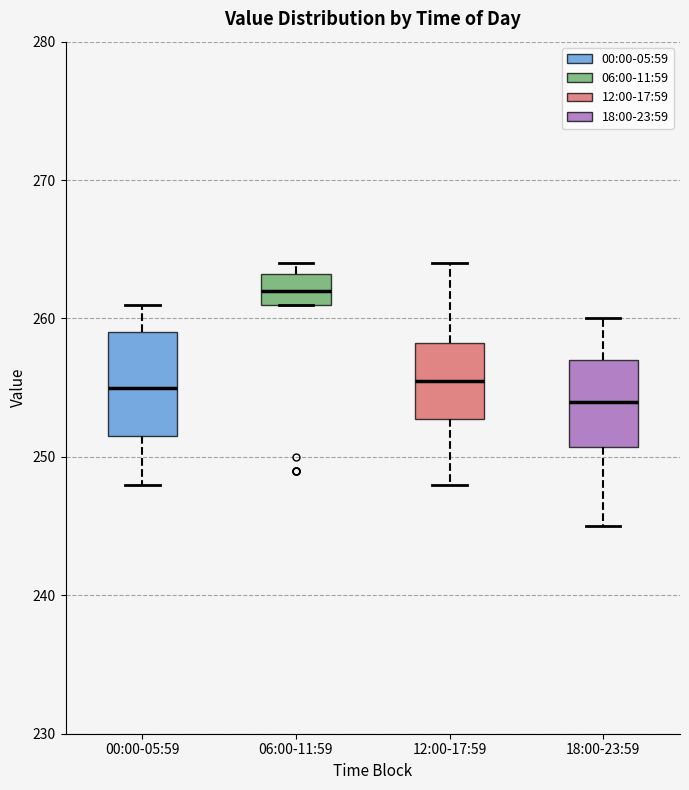

Comparing the boxes themselves (not the whiskers), which one is the tallest?

00:00-05:59